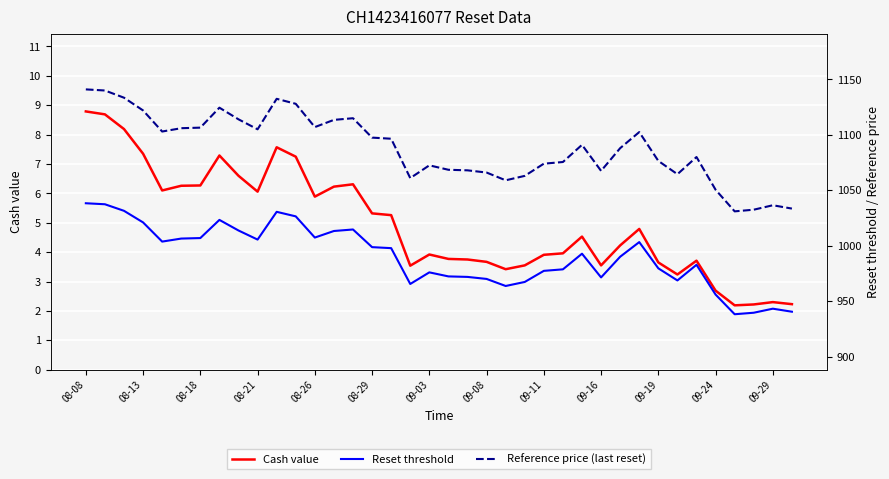

How many data points does each series have?

38